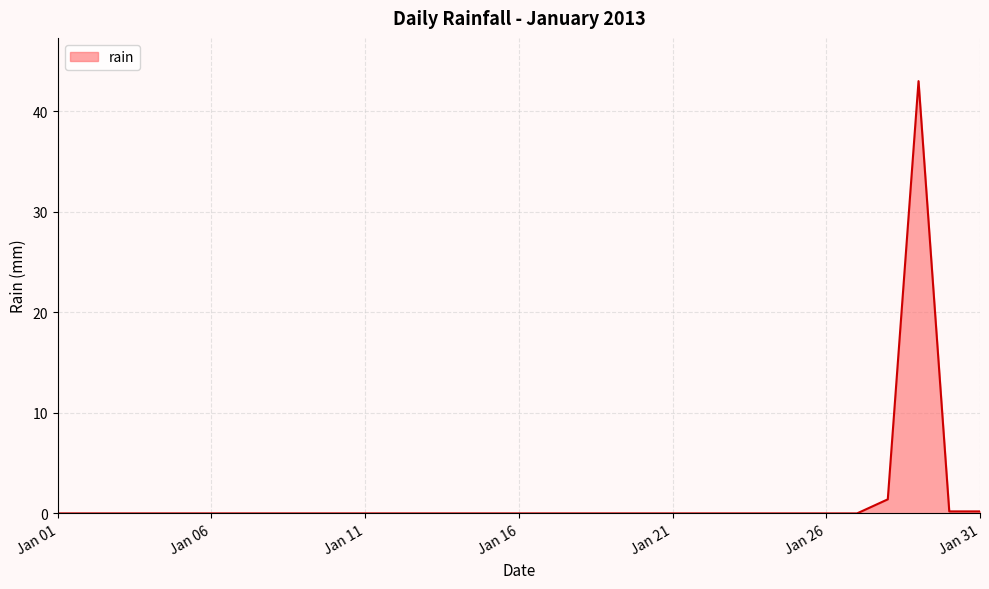

What is the maximum value shown in the chart?

43.0